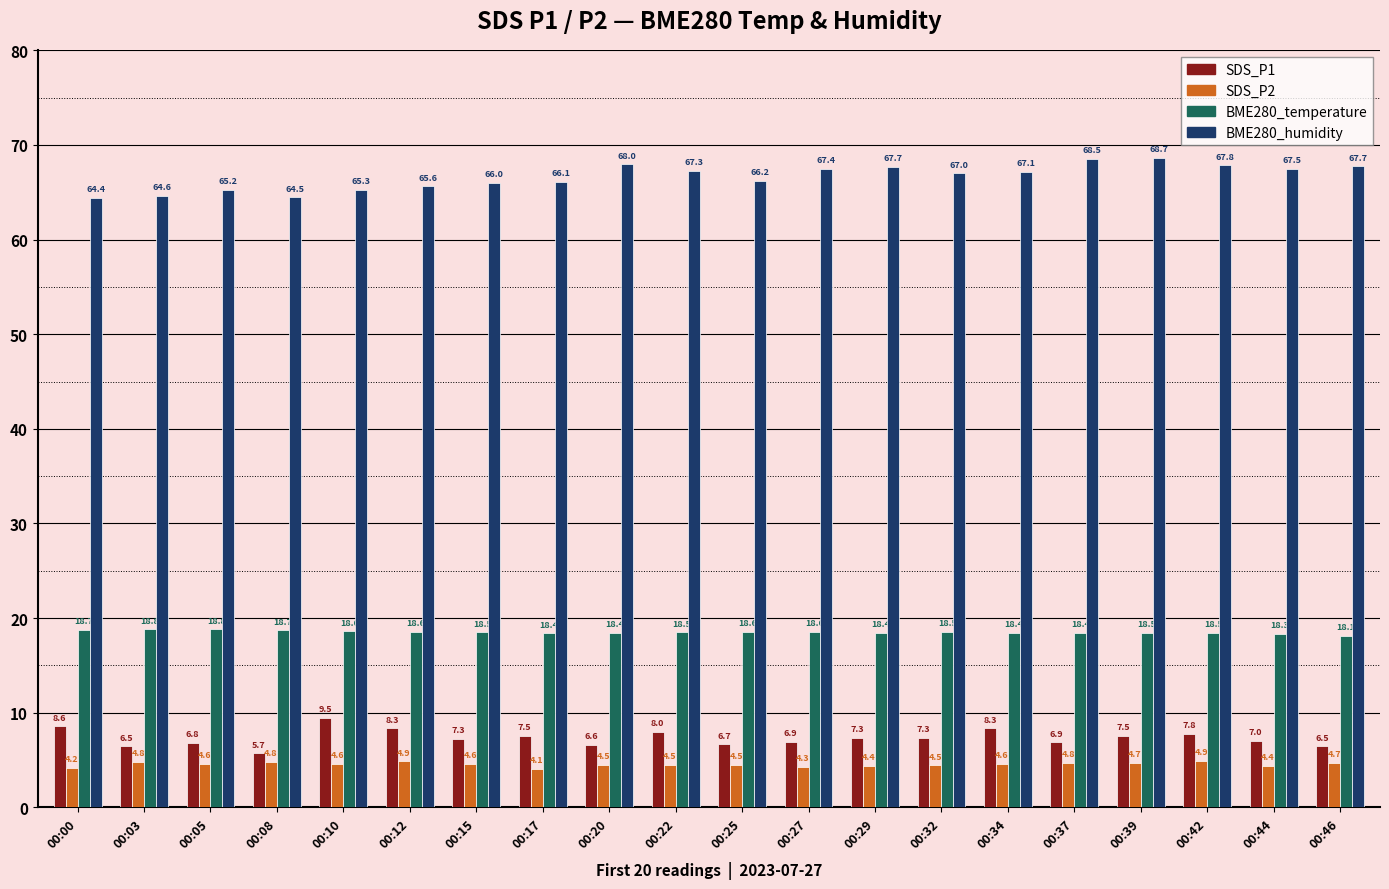

What are all the series names shown in the legend?

SDS_P1, SDS_P2, BME280_temperature, BME280_humidity